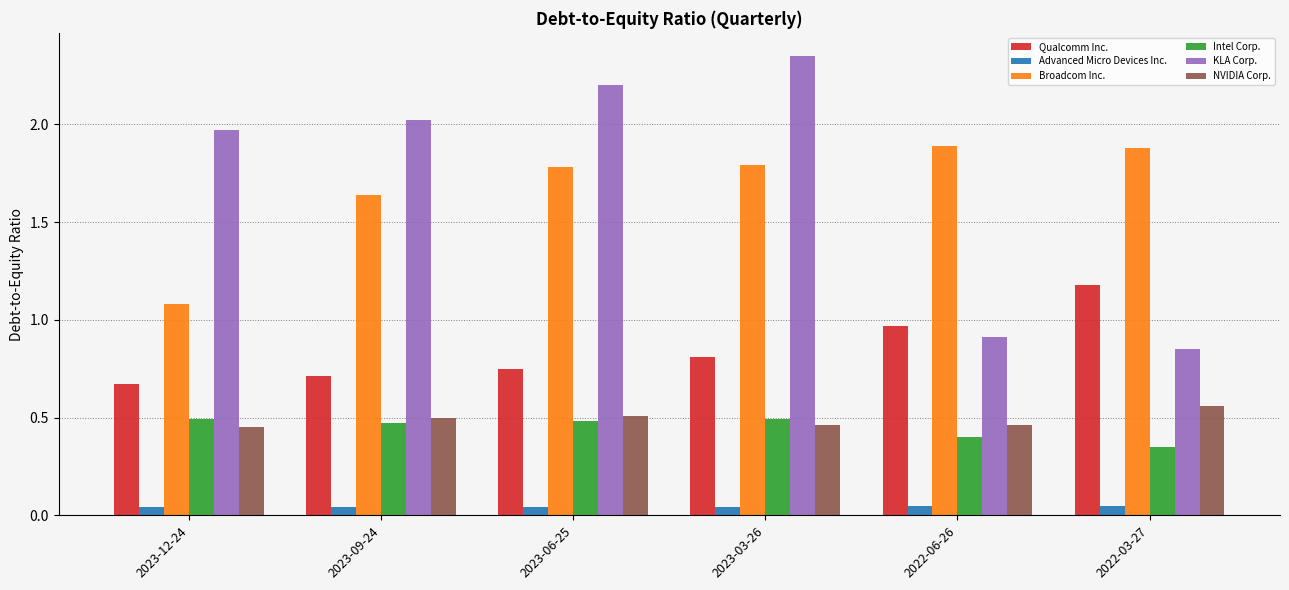

List the labels in order of KLA Corp. value, smallest first.

2022-03-27, 2022-06-26, 2023-12-24, 2023-09-24, 2023-06-25, 2023-03-26